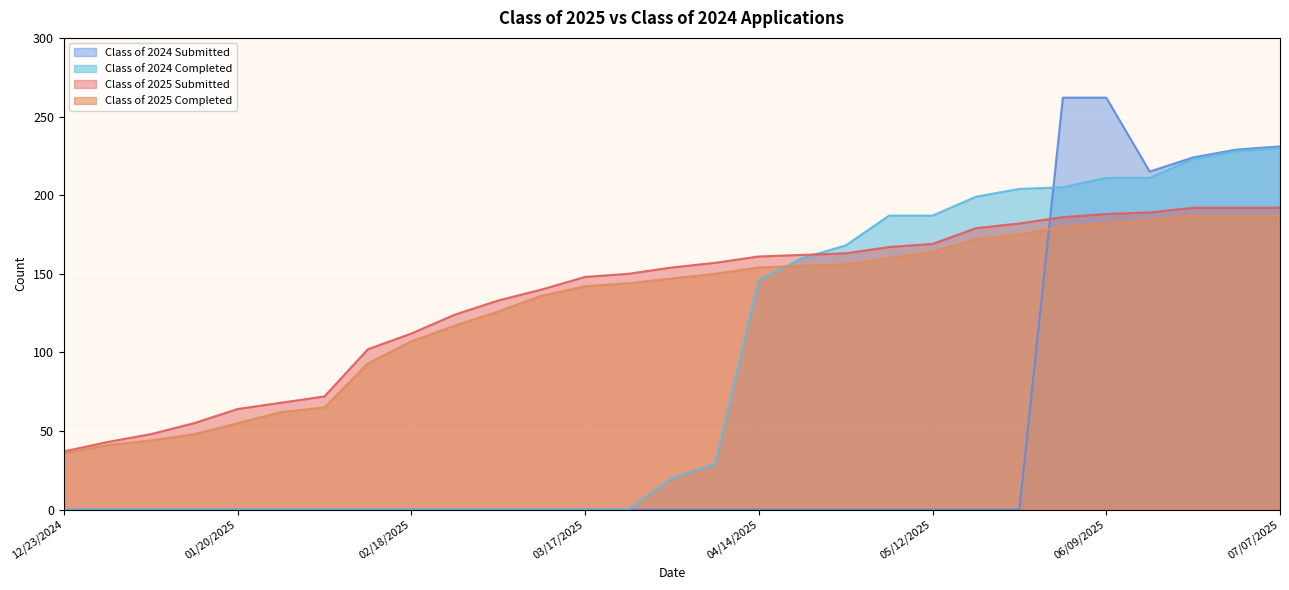

What is the value of the Class of 2025 Submitted point at the 9th from the left?

112